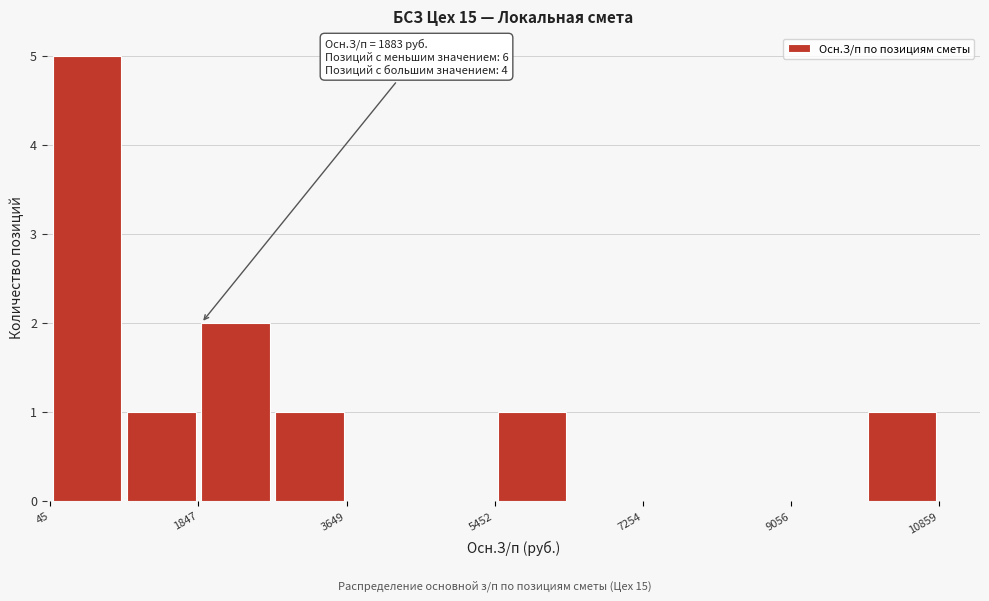

Over which range of the x-axis is the bar tallest?

0 to 1000